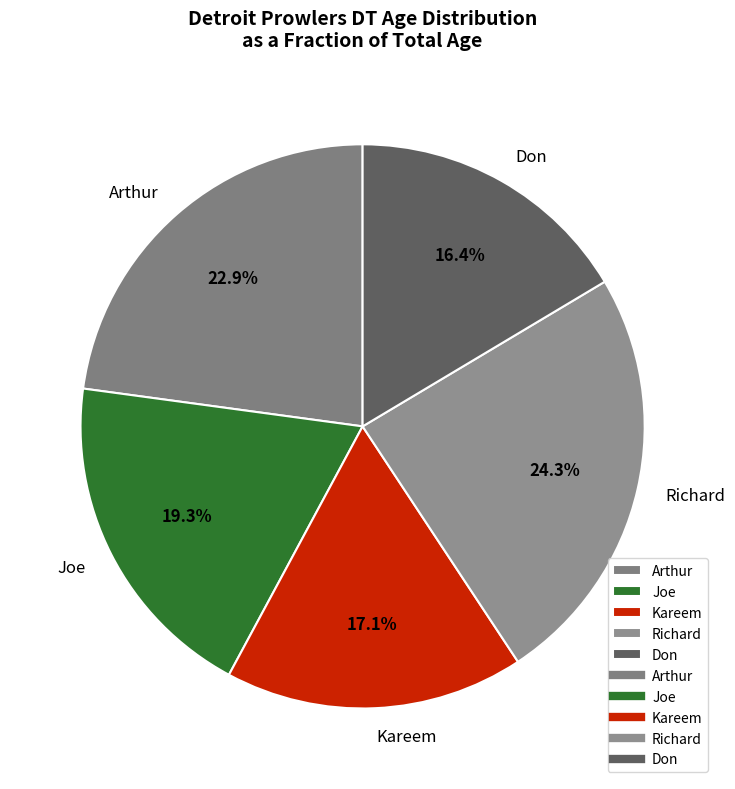

Count the number of slices in the pie.

5